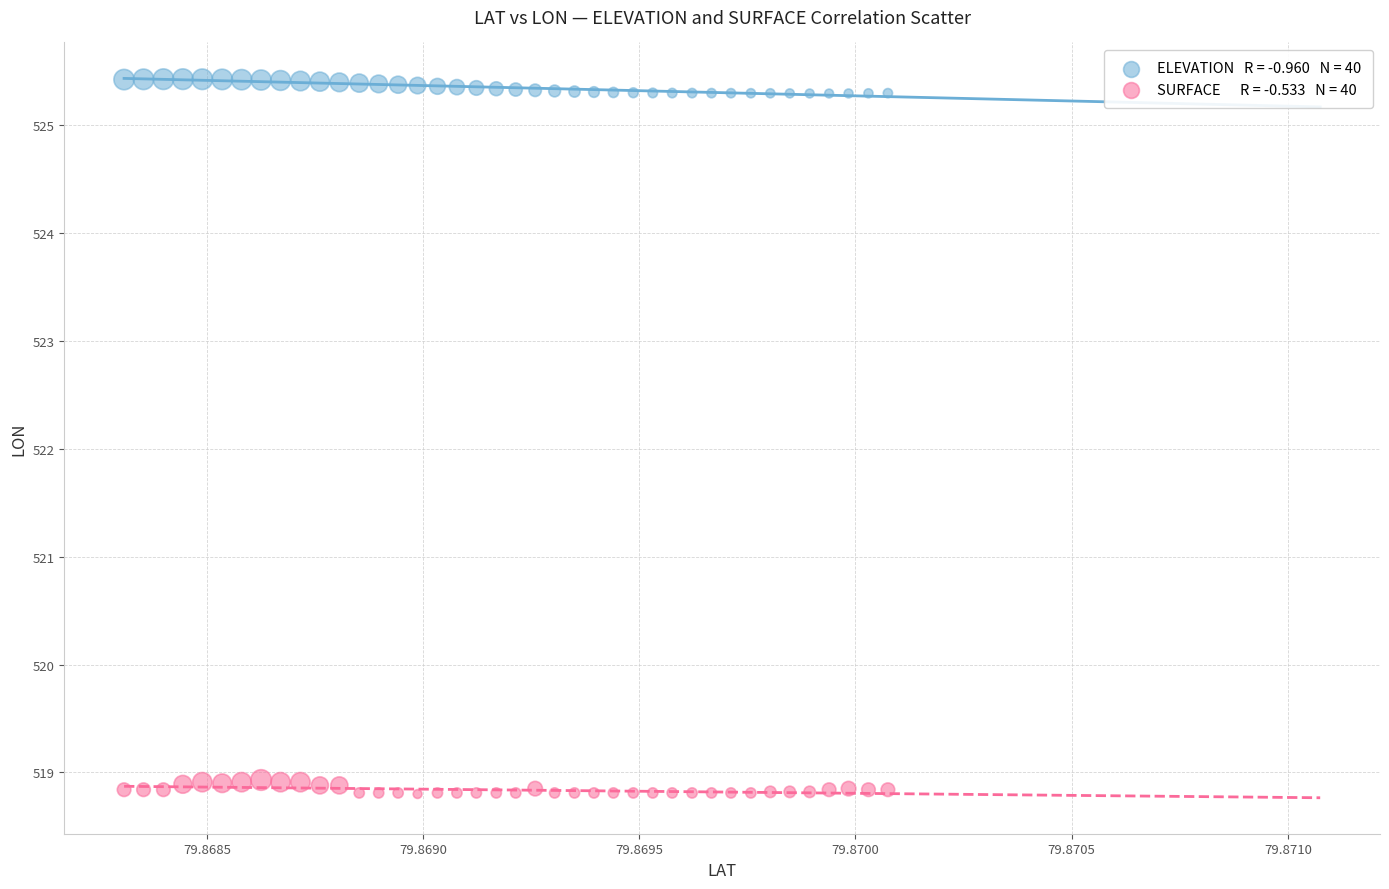

Across all data points, what is the range of Y values (max minus min)?

6.6